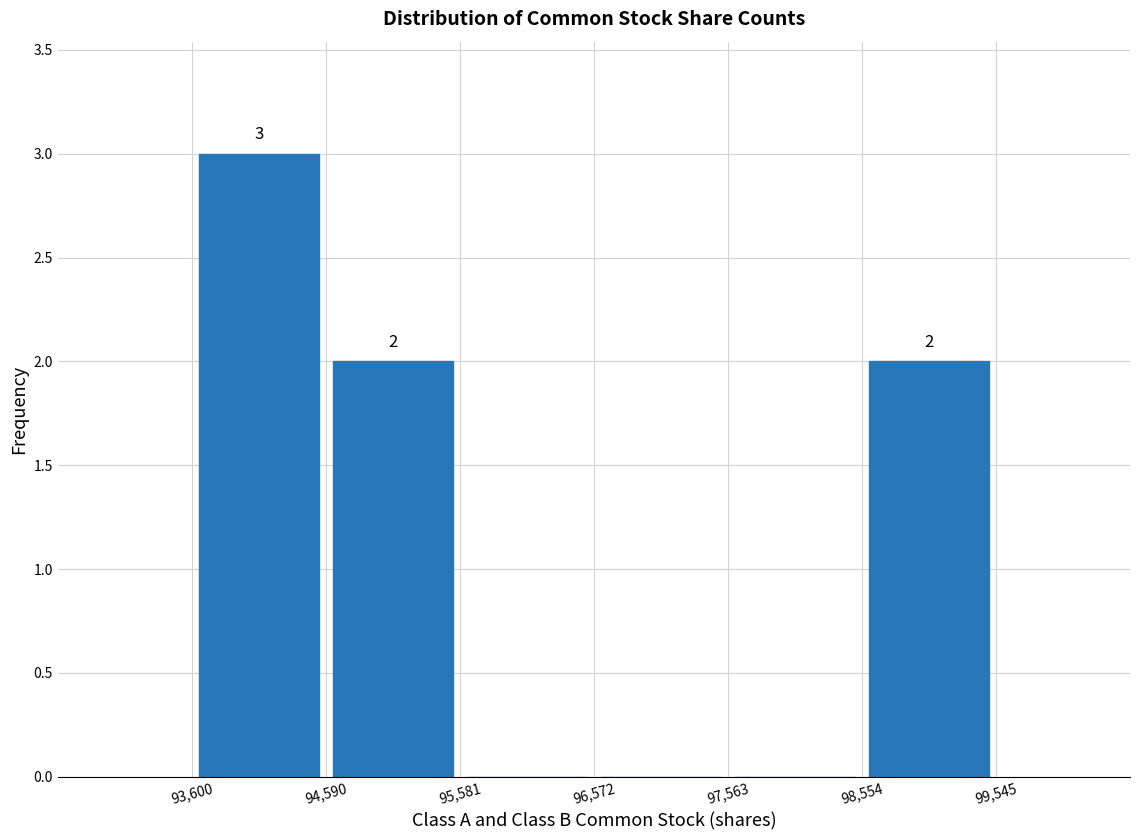

Which range on the x-axis has the tallest bar?

93,600 to 94,590